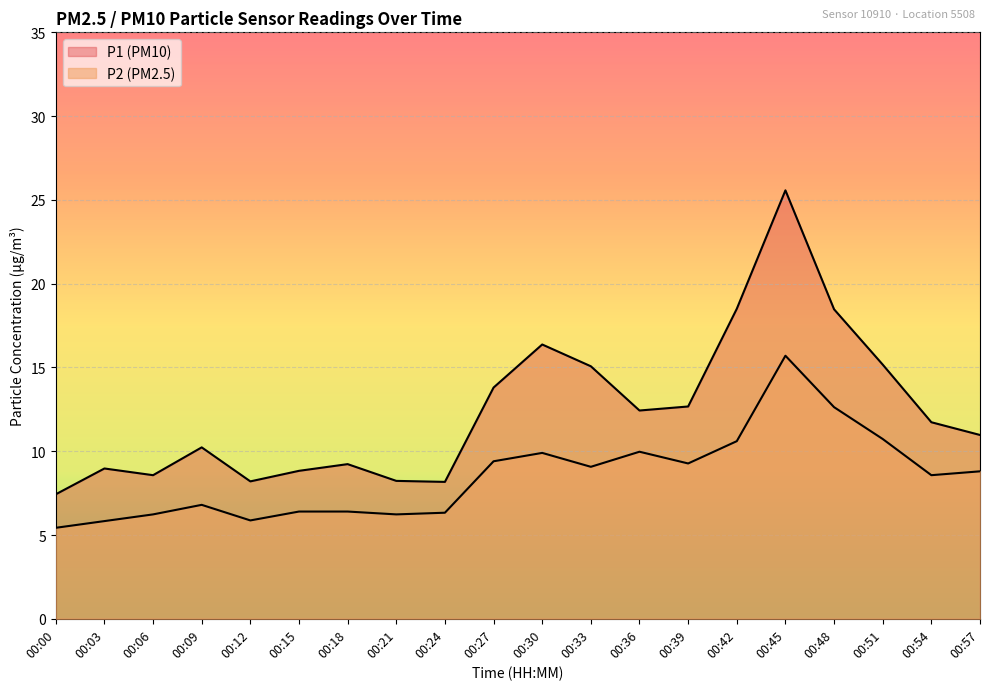

How many data points does each series have?

20